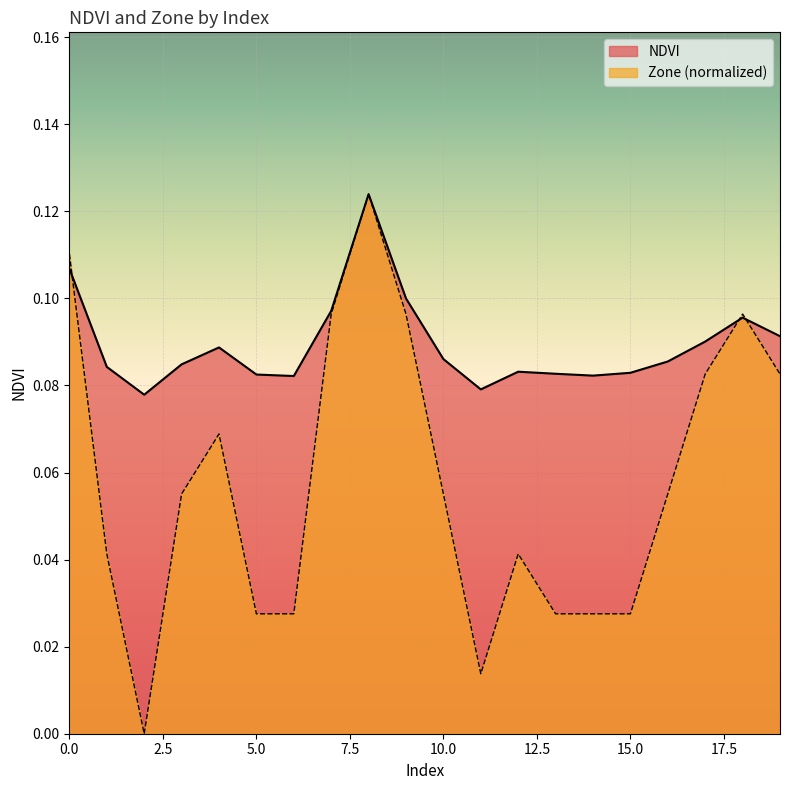

After their last crossing, which series has the higher values: NDVI or Zone?

NDVI